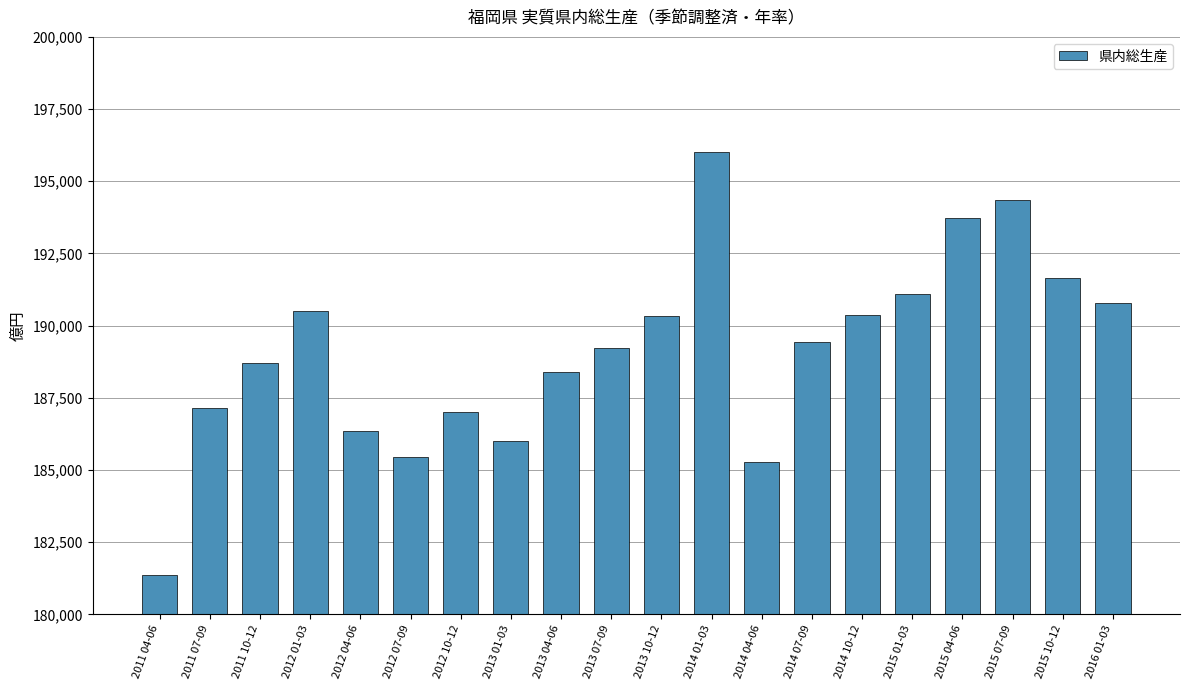

Are the bars grouped side by side (vs. stacked)?

No